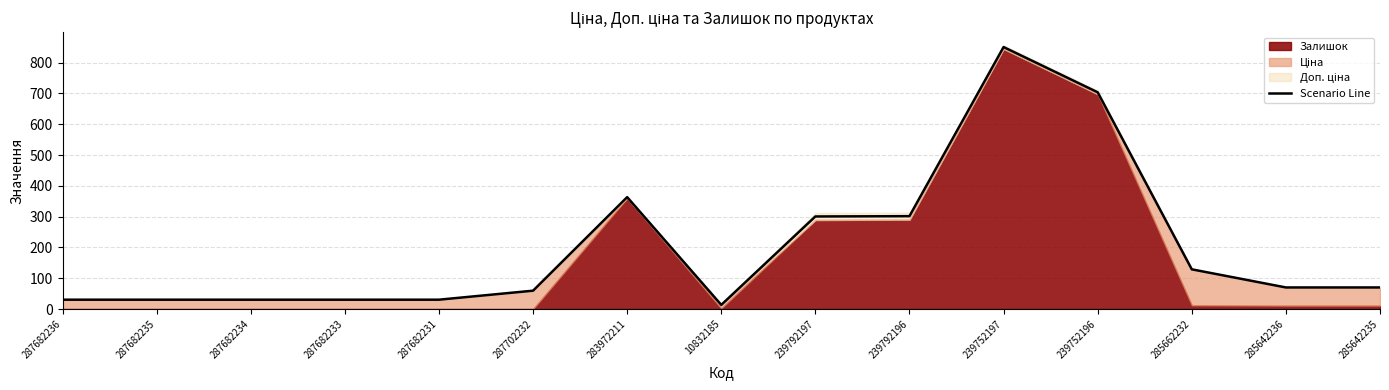

Approximately how many times larger is the value at 239752197 compared to 287682233?

28.1